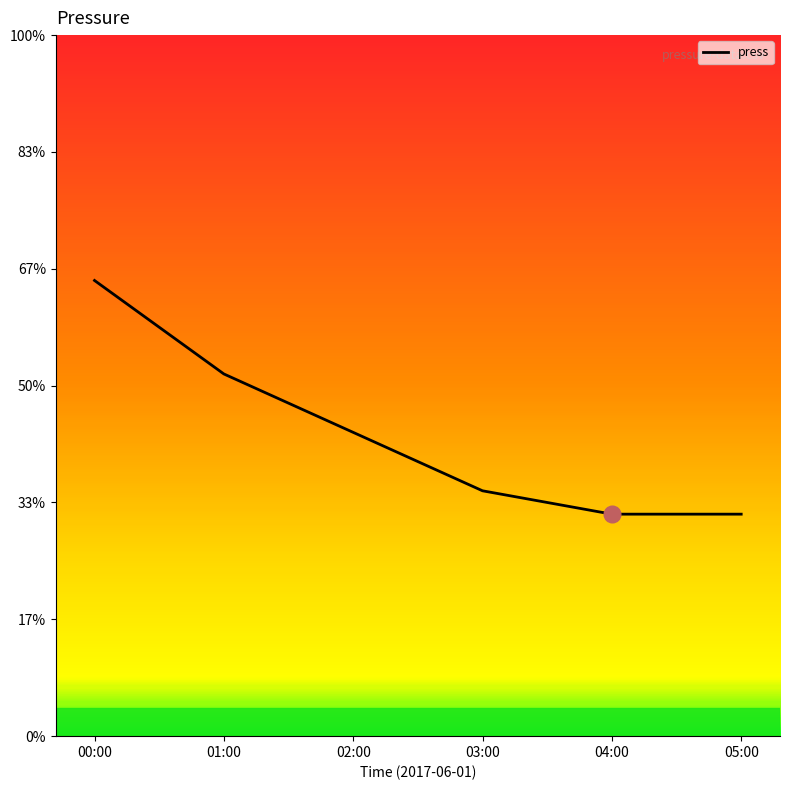

Reading right to left, transcribe all the data shown in this chart.

05:00=1005.9	04:00=1005.9	03:00=1006.1	02:00=1006.6	01:00=1007.1	00:00=1007.9